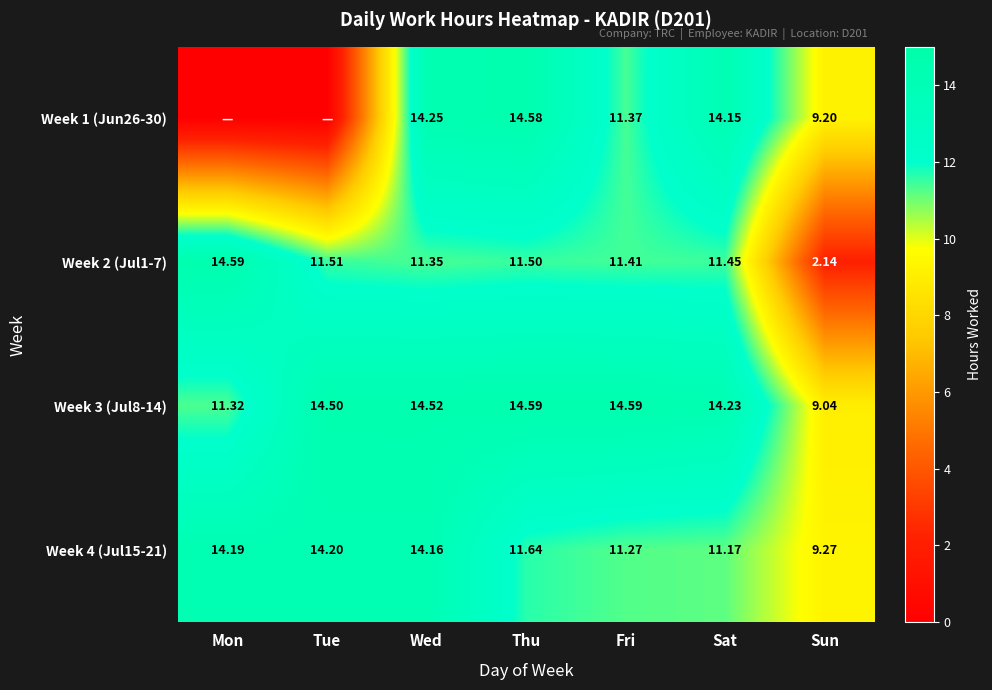

The Week 3 (Jul8-14) series shows 14.6 at Thu. True or false?

True